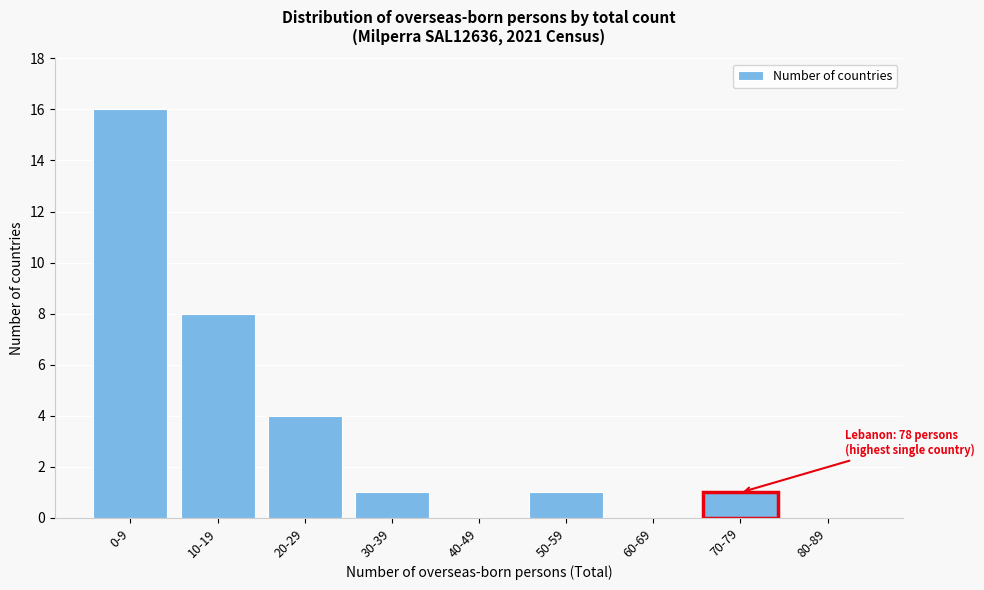

Reading right to left, list all the values displayed in this chart.

80-89=0	70-79=1	60-69=0	50-59=1	40-49=0	30-39=1	20-29=4	10-19=8	0-9=16